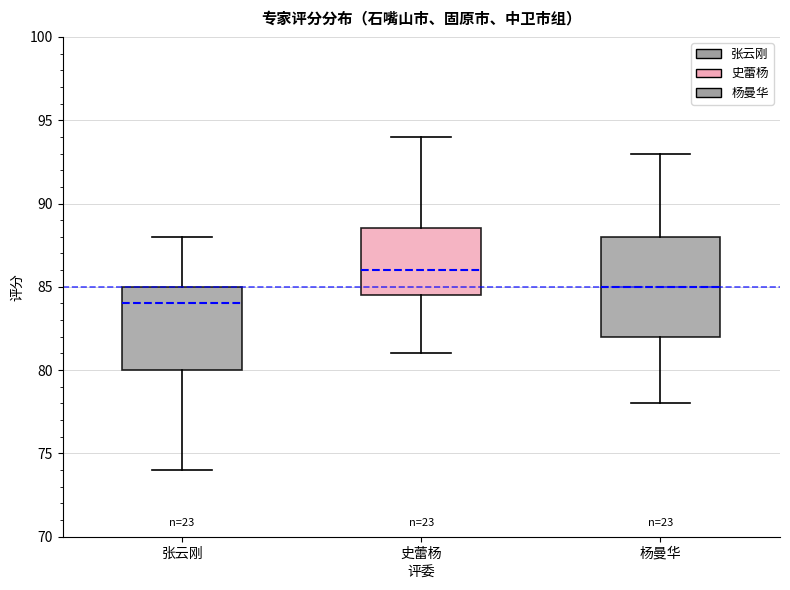

Reading left to right, read every box against the y-axis: the position of its median line, the range the box covers, and the ends of its whiskers. The values are not printed on the chart, so give them approximately, as read against the axis.

张云刚: median 84.0, box 80.0 to 85.0, whiskers 74.0 to 88.0
史蕾杨: median 86.0, box 84.5 to 88.5, whiskers 81.0 to 94.0
杨曼华: median 85.0, box 82.0 to 88.0, whiskers 78.0 to 93.0